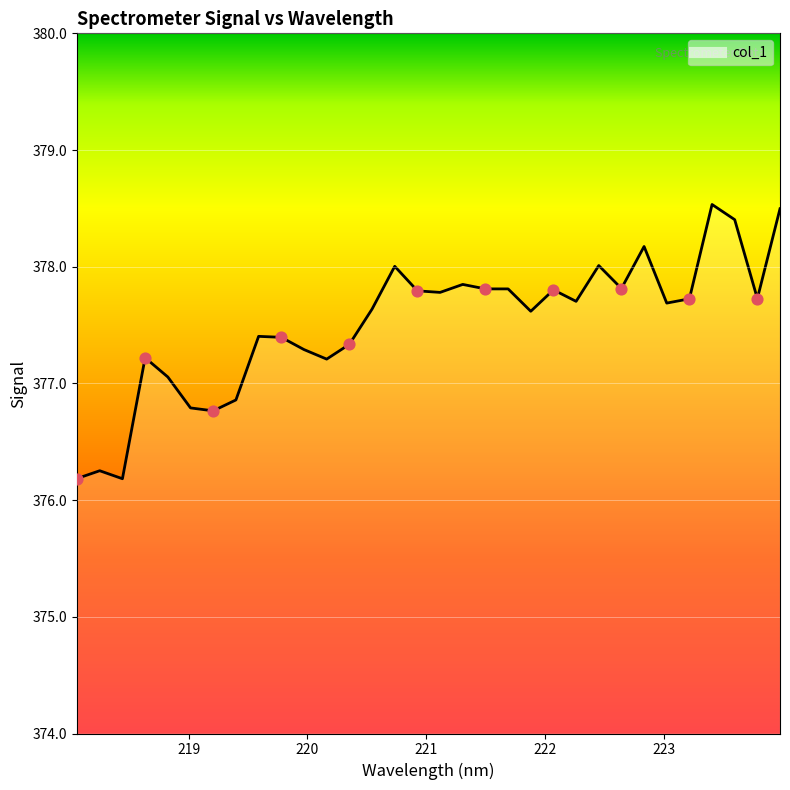

What is the greatest value displayed?

378.5